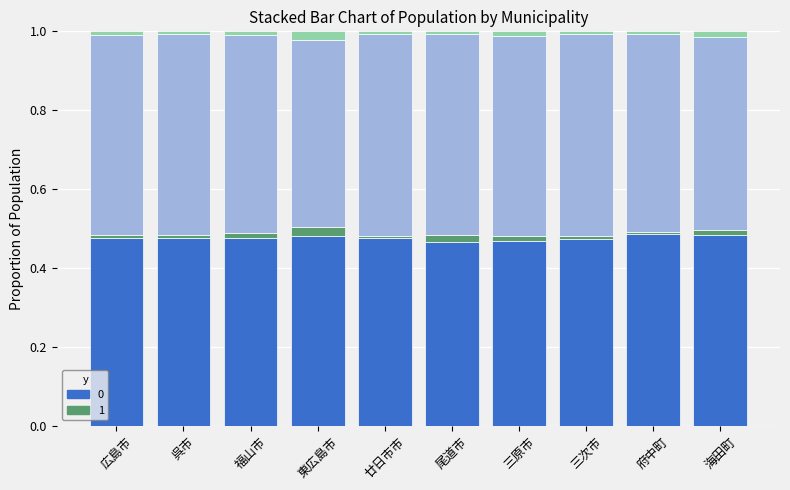

How many categories are shown in the chart?

10